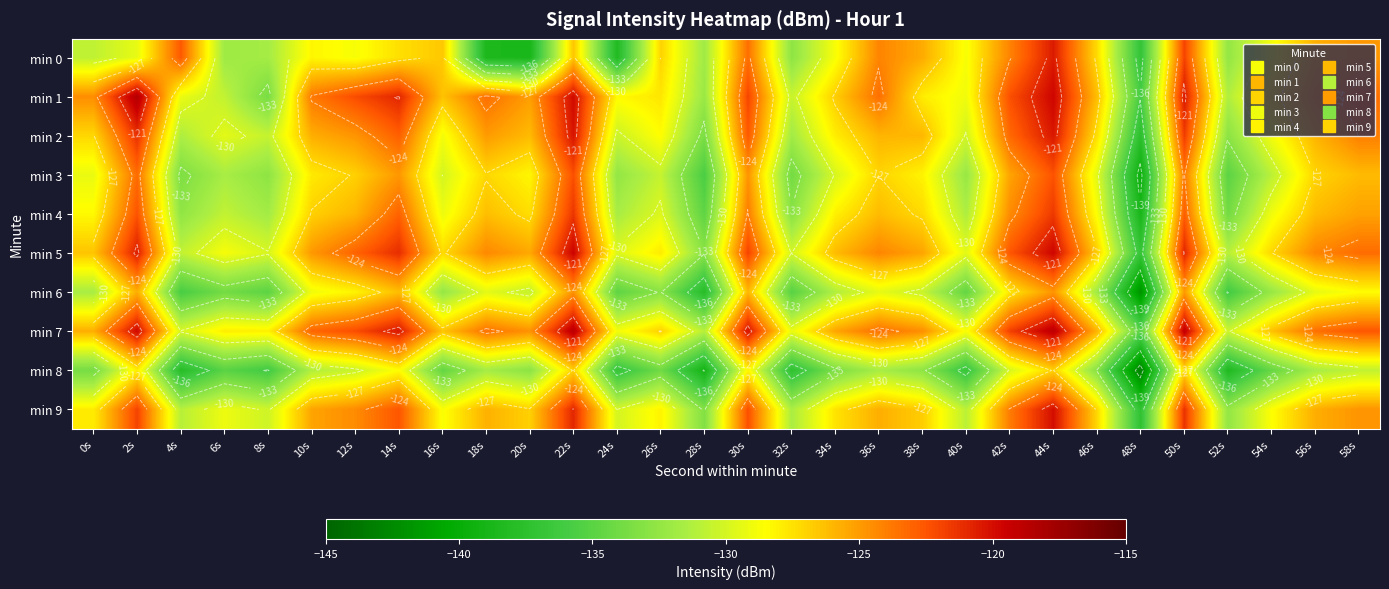

How many data points in min 6 are less than -130?

17